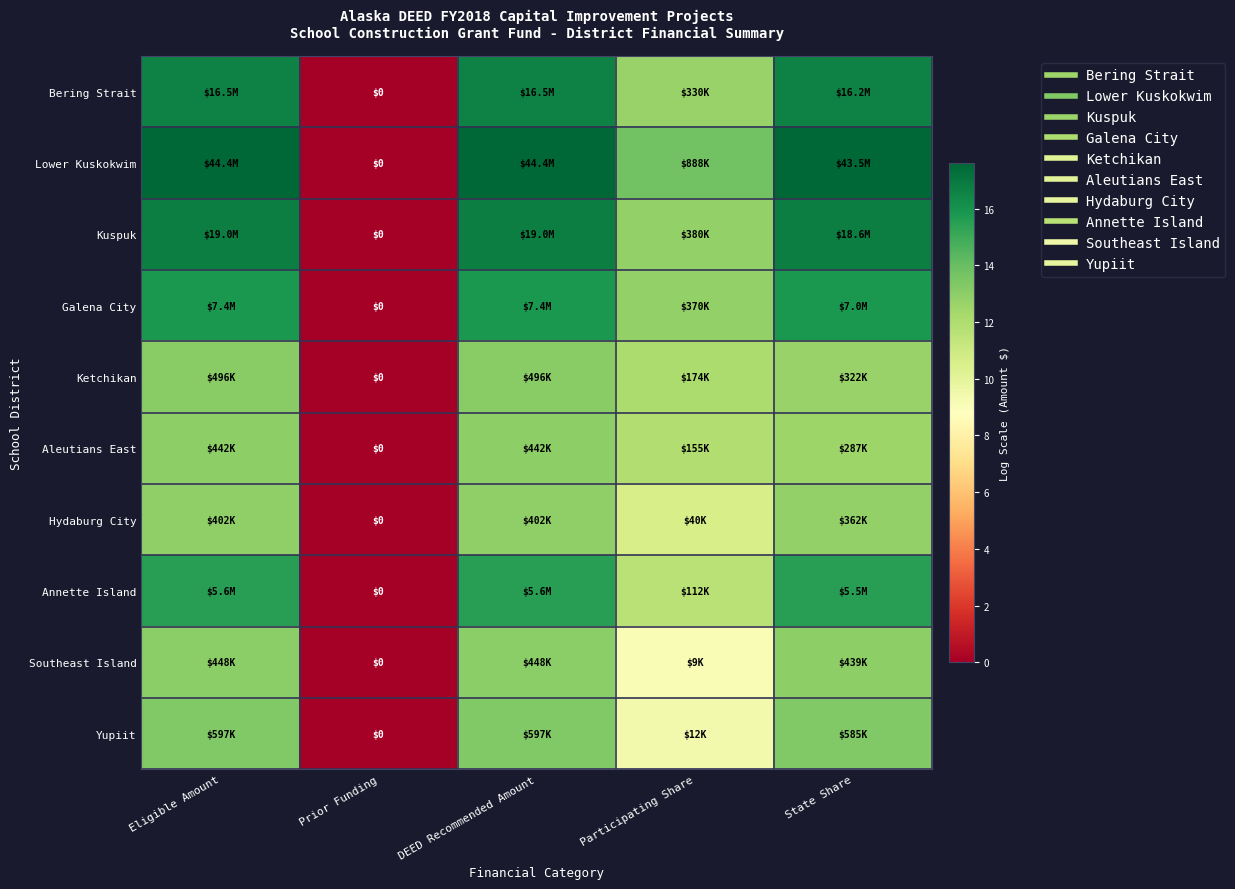

Where is Bering Strait nearest to the value 8?

Participating Share